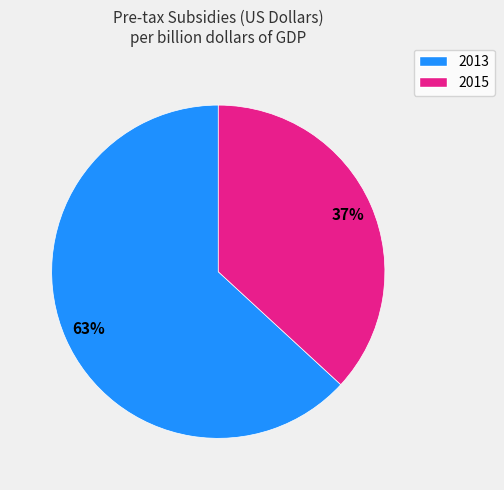

Is there any slice that represents more than half of the pie?

Yes